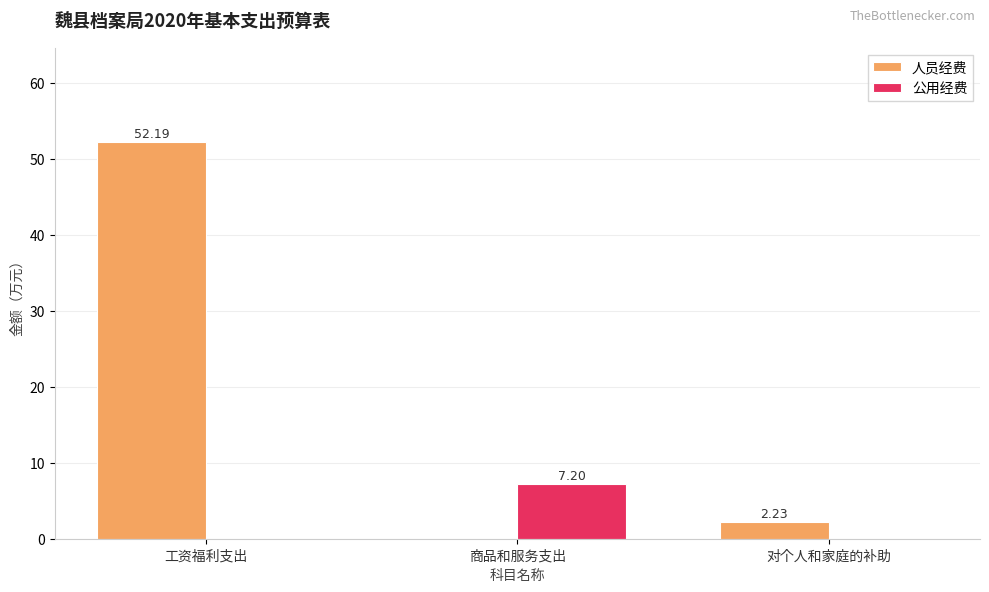

Where does the 人员经费 series first go above 2?

工资福利支出